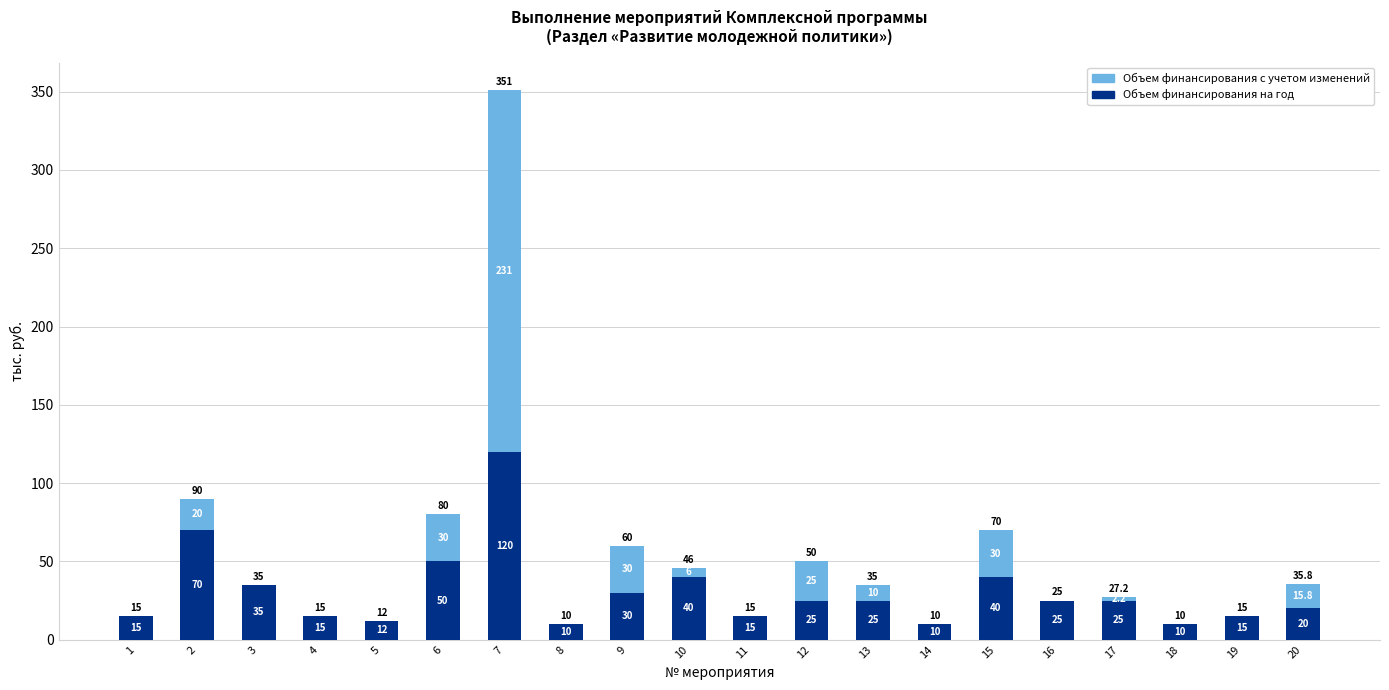

What is the maximum value for Объем финансирования на год?

120.0